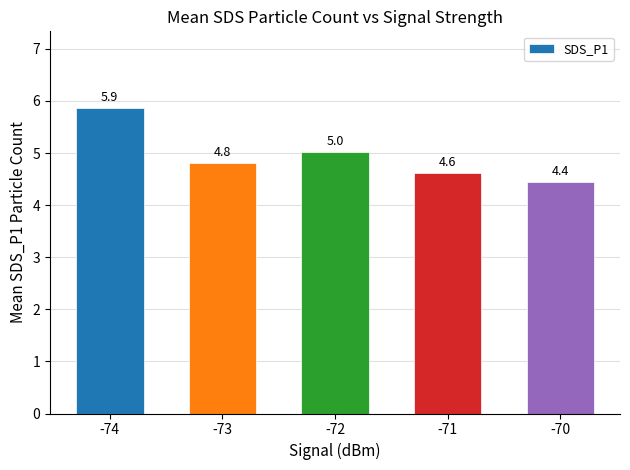

Which category has the lowest value across all series?

-70